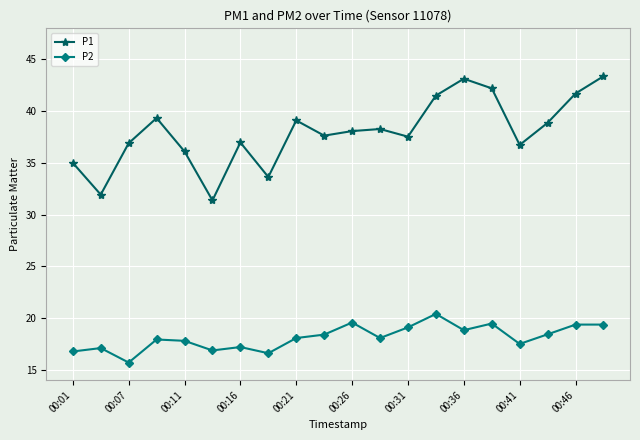

How many values in the P1 series exceed 38?

10